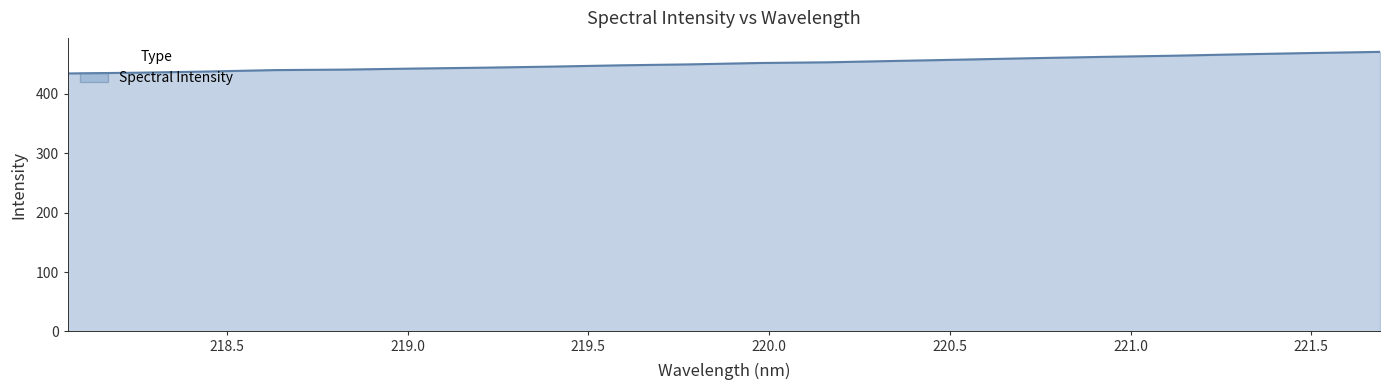

How many values are below 451?

10